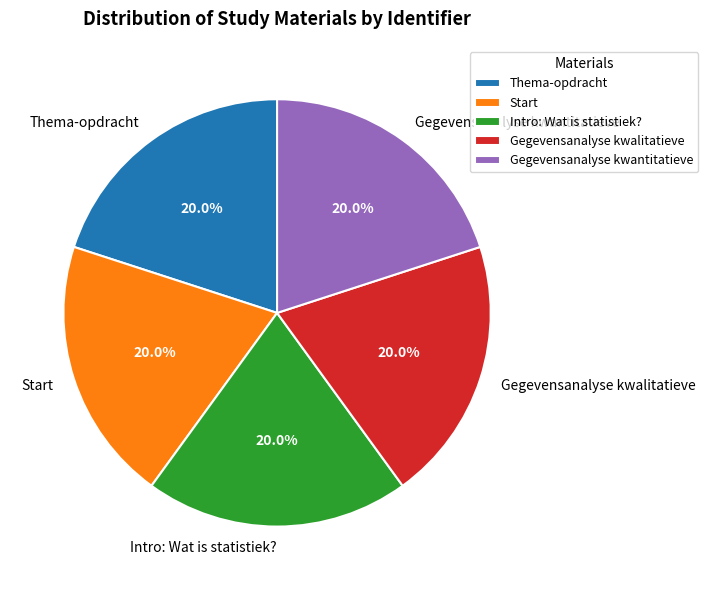

Combined, what portion of the pie is Intro: Wat is statistiek? and Gegevensanalyse kwalitatieve?

40.0%